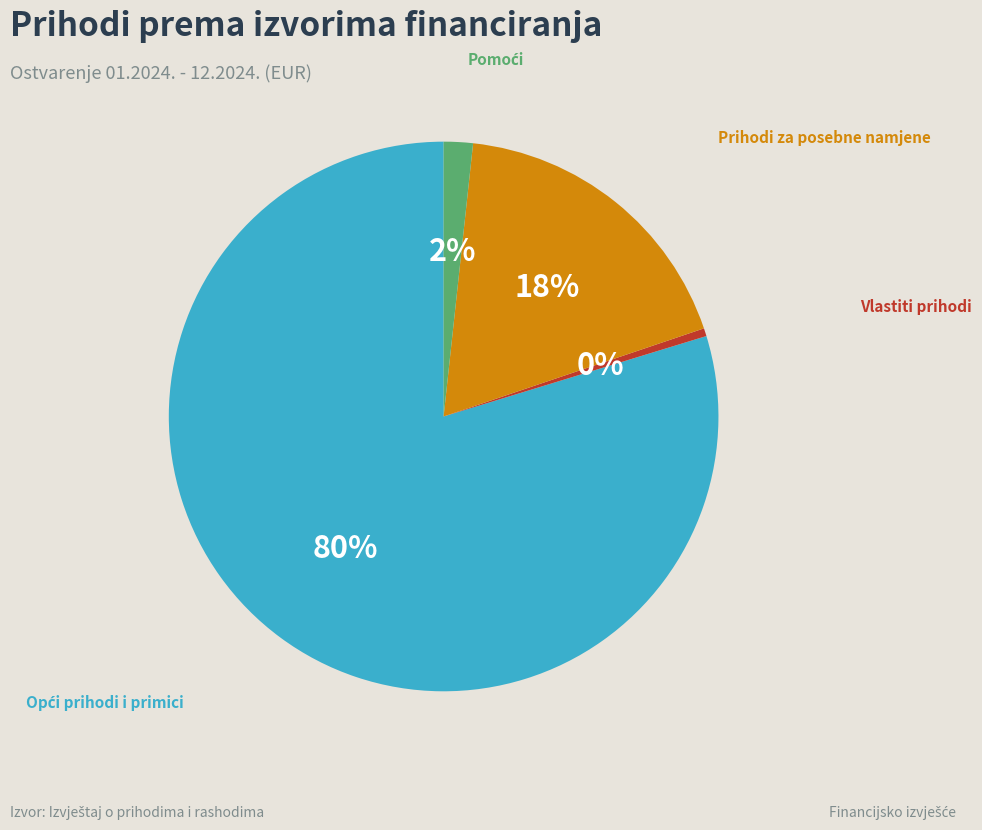

Does any single category account for the majority?

Yes